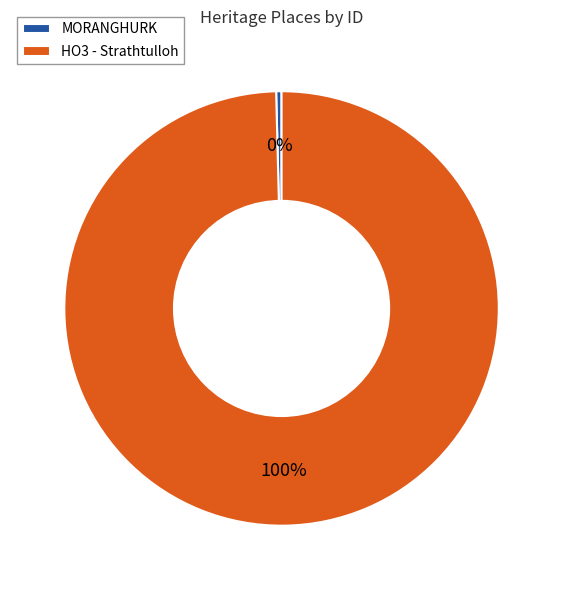

Which has a higher value, MORANGHURK or HO3 - Strathtulloh?

HO3 - Strathtulloh